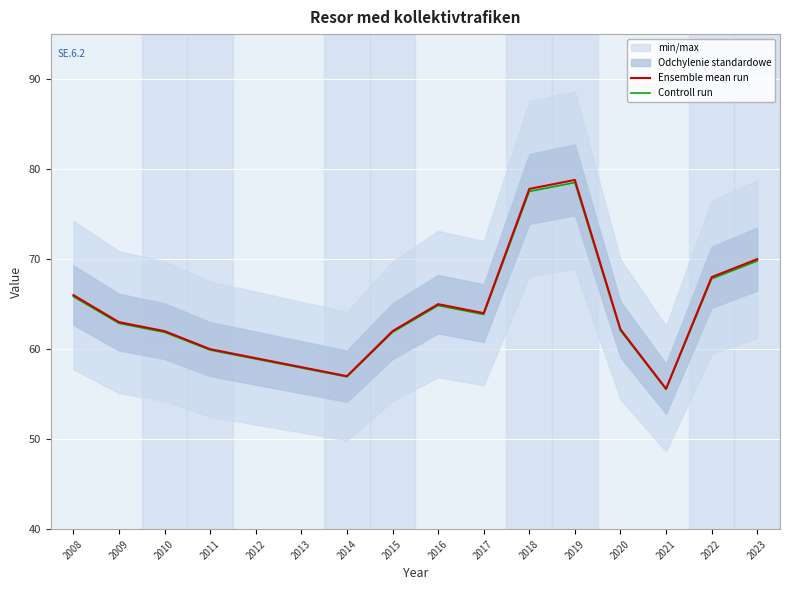

Reading left to right, transcribe all the data shown in this chart.

Ensemble mean run: 2008=66.0	2009=63.0	2010=62.0	2011=60.0	2012=59.0	2013=58.0	2014=57.0	2015=62.0	2016=65.0	2017=64.0	2018=77.8	2019=78.8	2020=62.2	2021=55.6	2022=68.0	2023=70.0
Controll run: 2008=65.8	2009=62.9	2010=61.9	2011=59.9	2012=58.9	2013=57.9	2014=56.9	2015=61.9	2016=64.8	2017=63.9	2018=77.5	2019=78.5	2020=62.1	2021=55.5	2022=67.8	2023=69.8